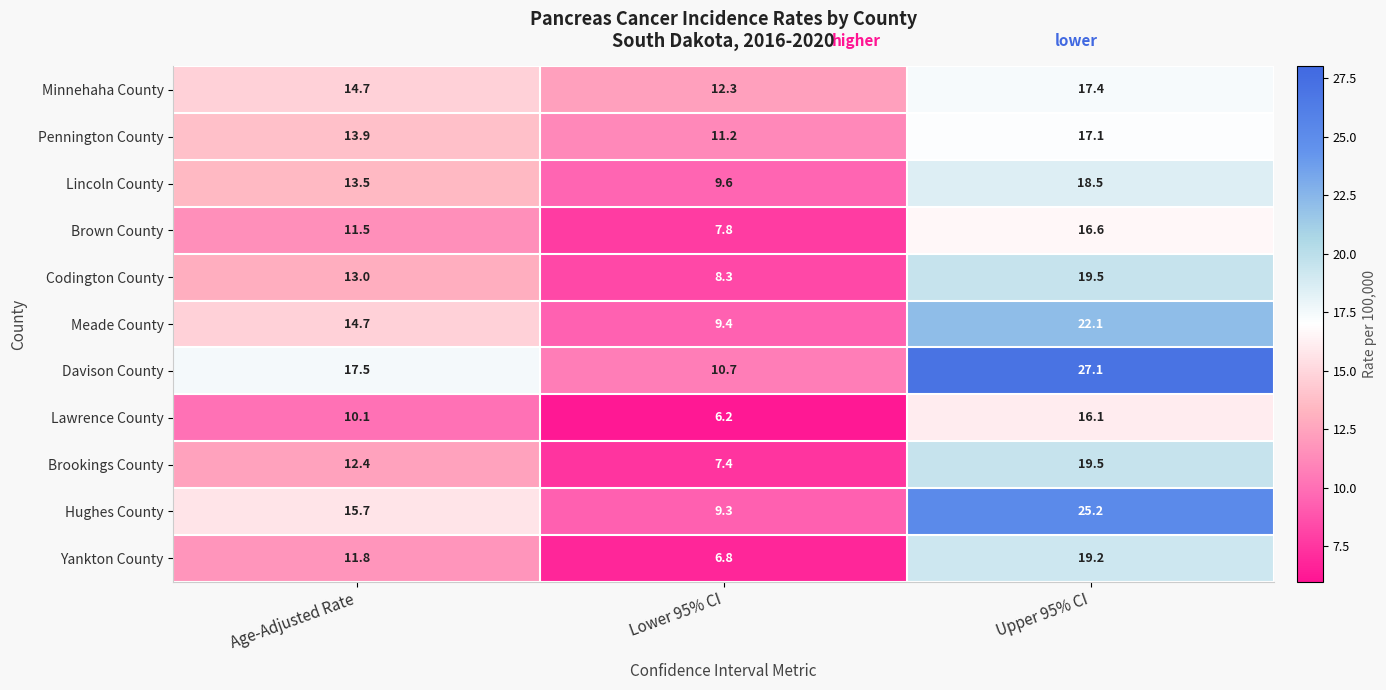

Which category has the highest value in the Lincoln County series?

Upper 95% CI